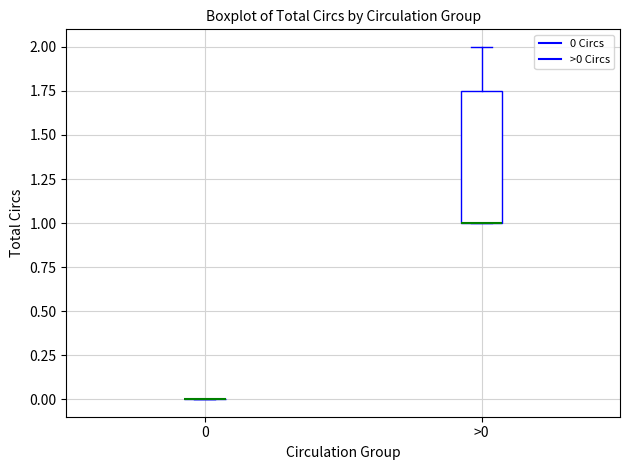

Reading left to right, read every box against the y-axis: the position of its median line, the range the box covers, and the ends of its whiskers. The values are not printed on the chart, so give them approximately, as read against the axis.

0: box collapsed to a line at 0.00, whiskers 0.00 to 0.00
>0: median 1.00 (drawn on the box's lower edge), box 1.00 to 1.75, whiskers 1.00 to 2.00